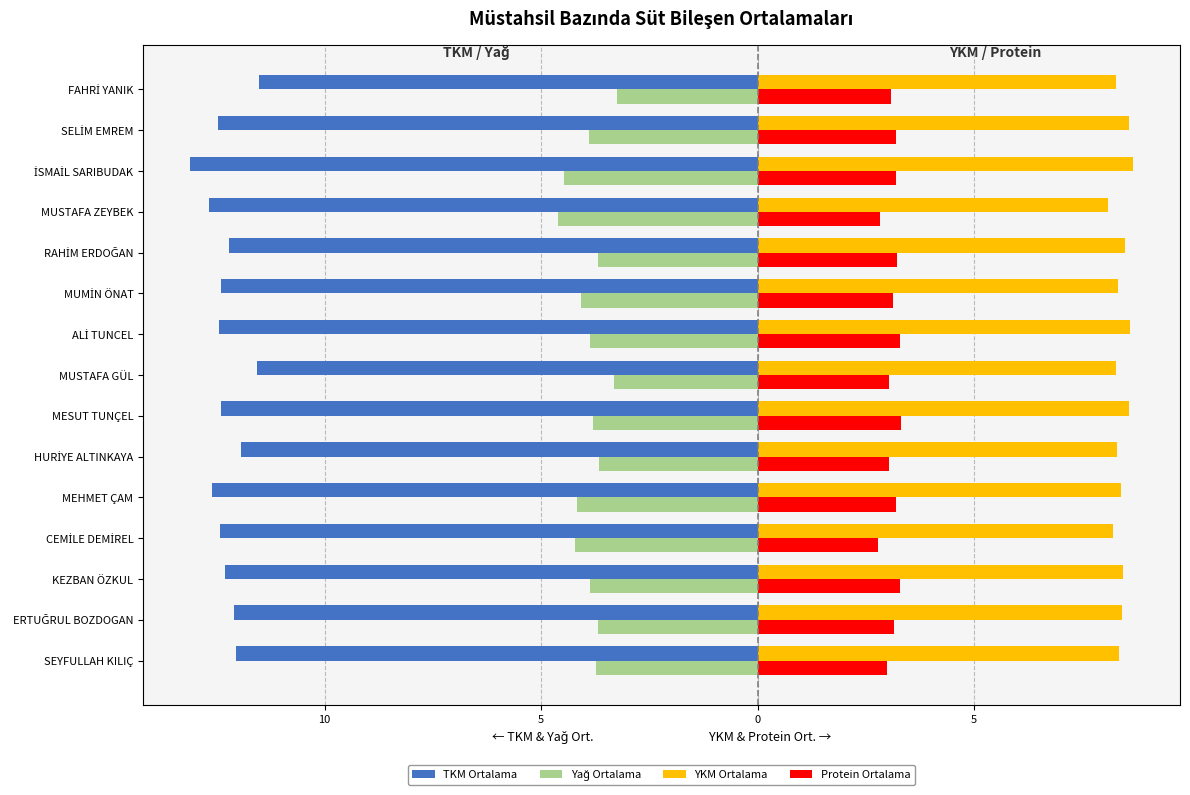

Does the chart contain stacked bars?

No